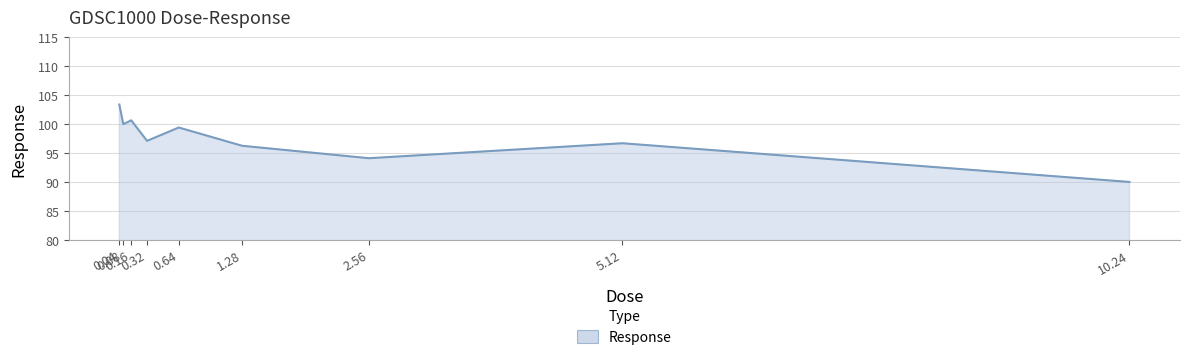

What is the sum of all values?

877.9